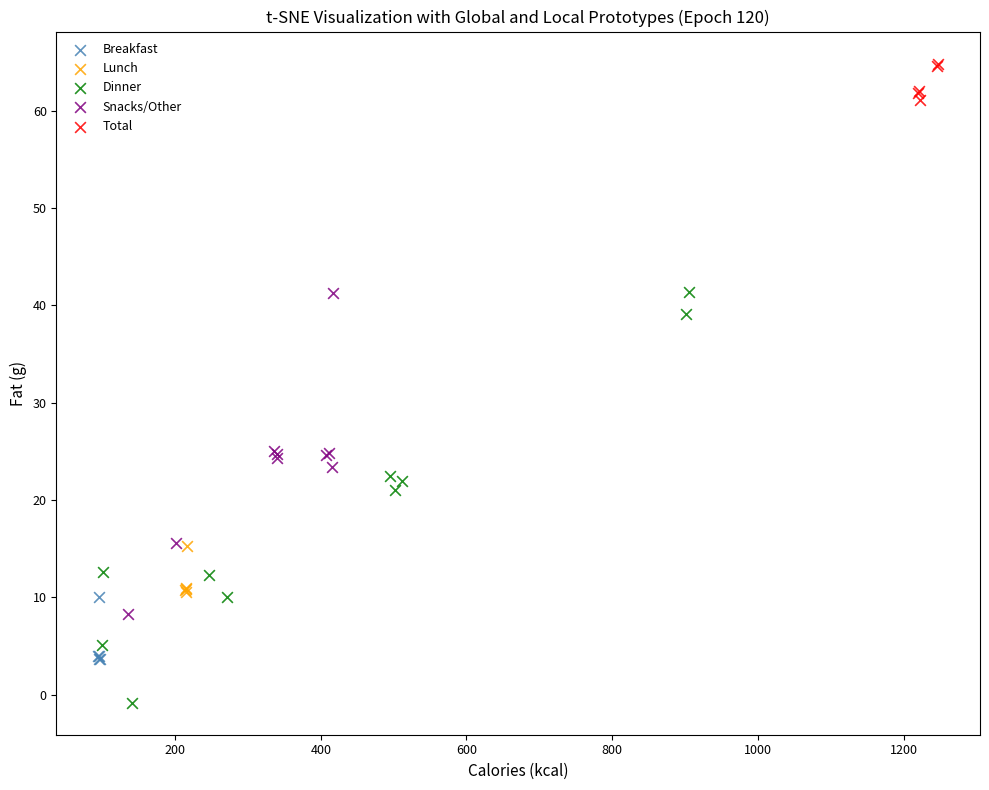

Which series has the largest Y range (max minus min)?

Dinner